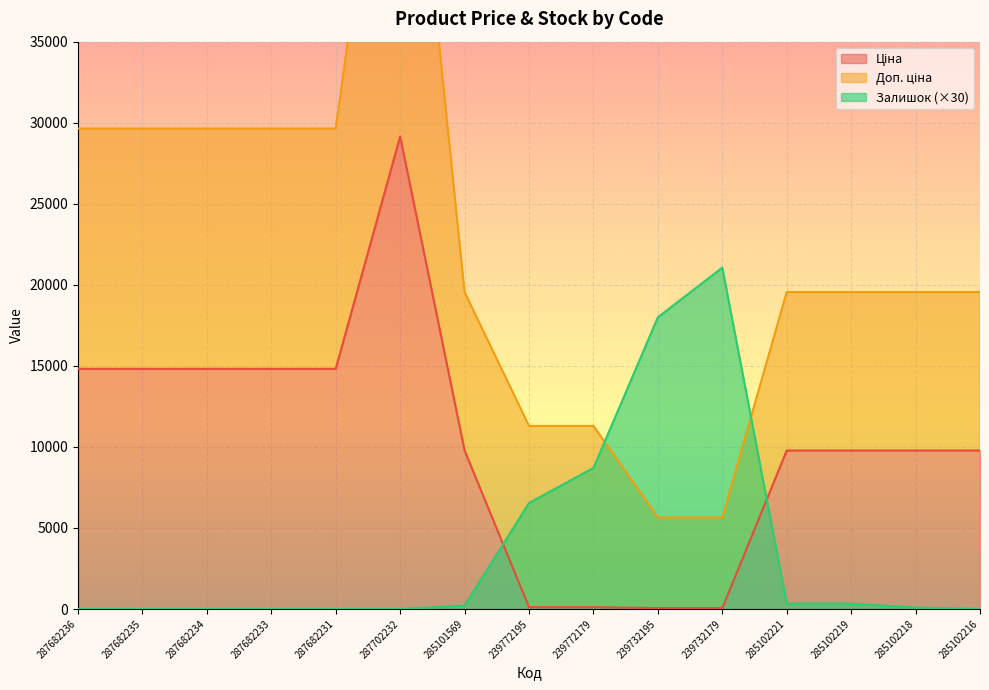

True or false: Залишок (×30) has a value of 7306.6 at 239732195.

False